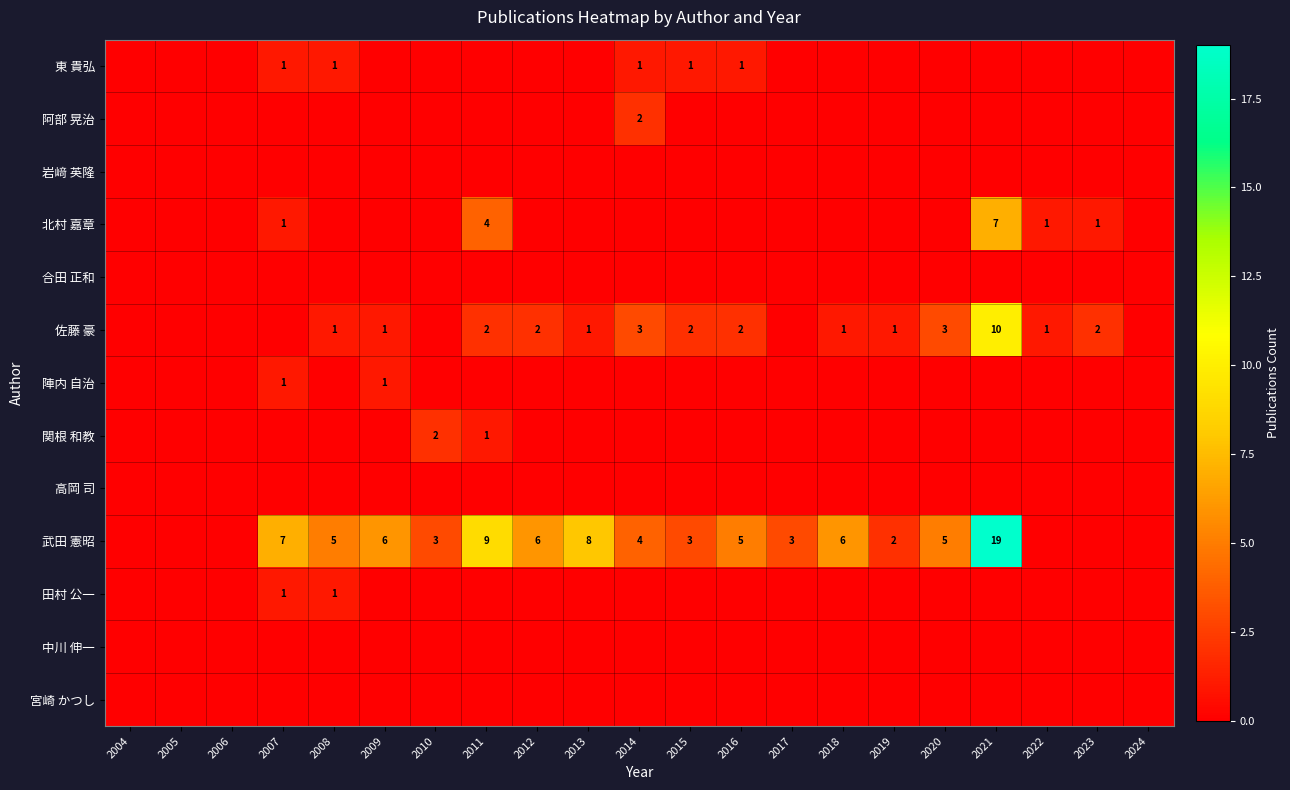

At which label is 佐藤 豪 closest to 5?

2014